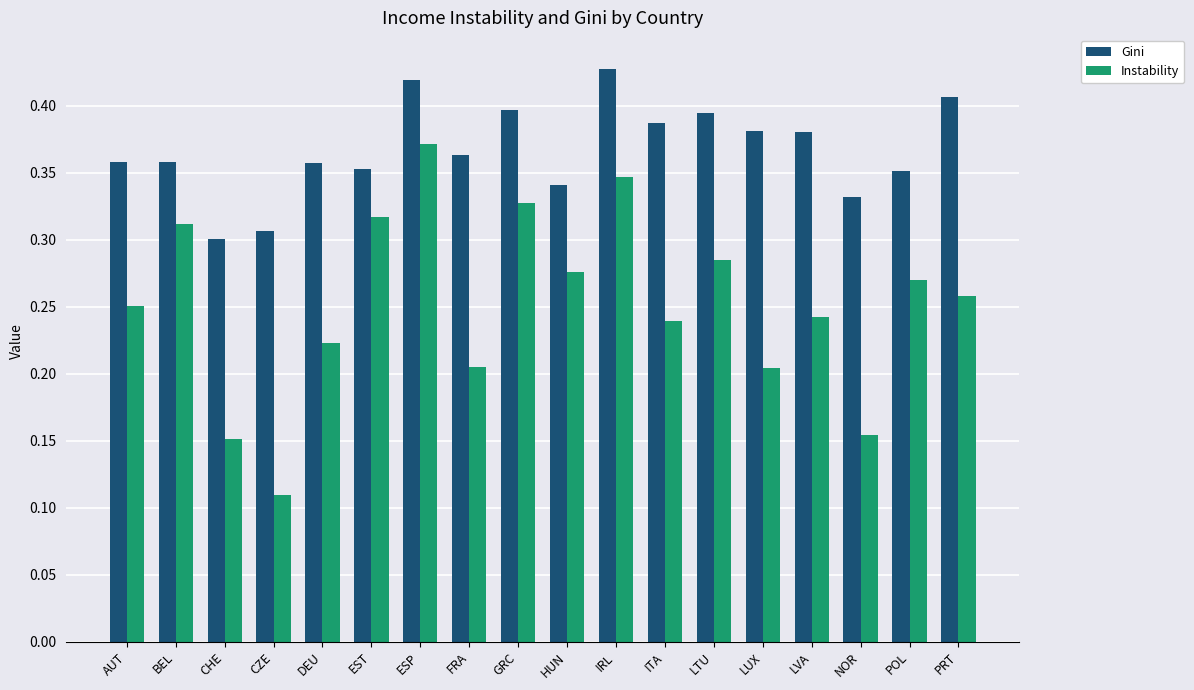

Which category has the highest value in the Instability series?

ESP